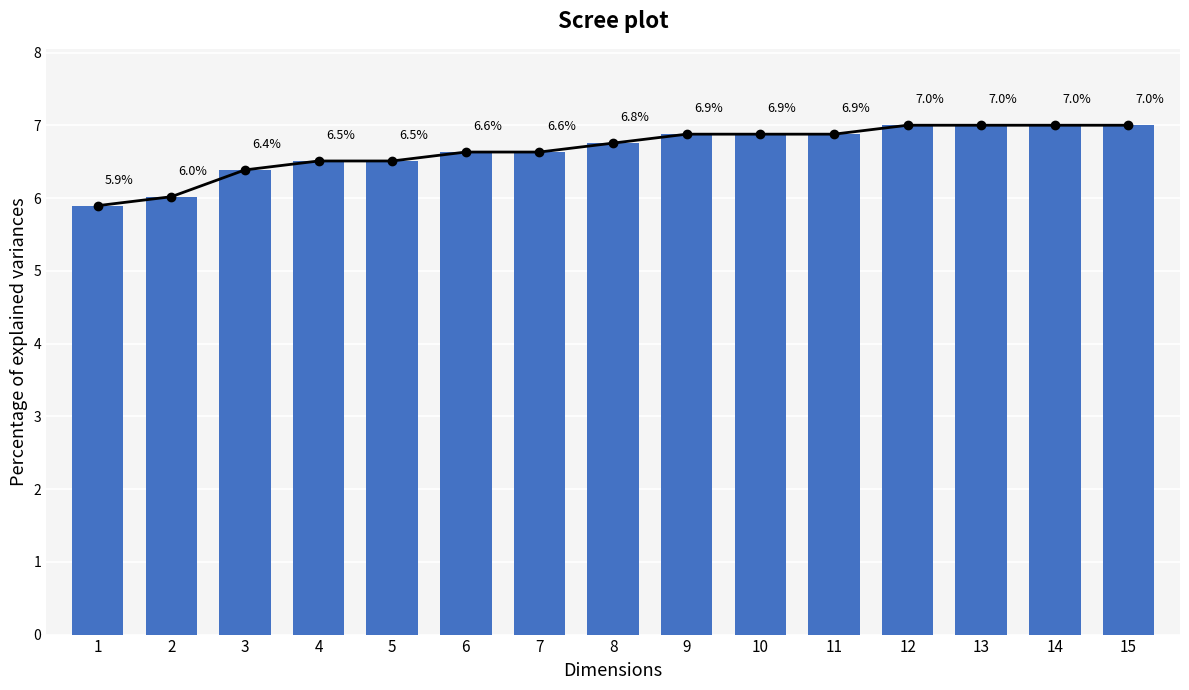

Where does the data first go above 6?

2